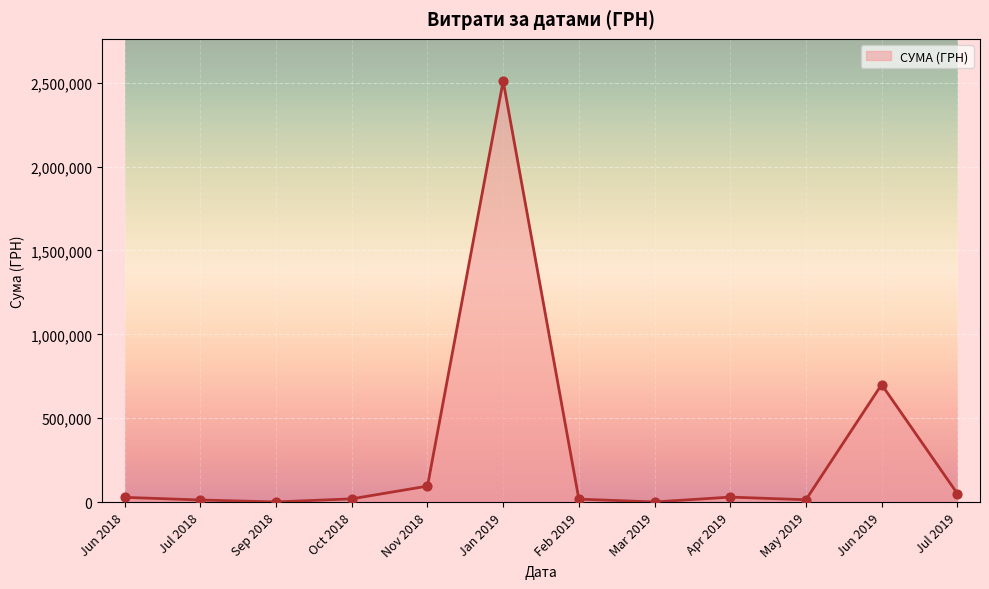

At which category does the chart reach its peak across all series?

Jan 2019